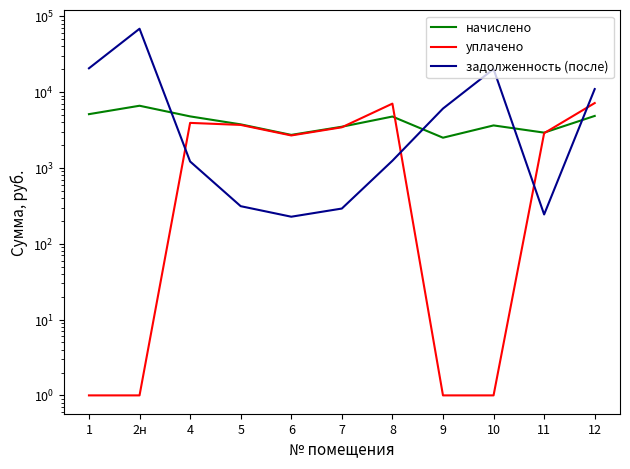

Reading right to left, extract all data points from this chart.

начислено: 4851.2	2921.2	3636.6	2503.9	4761.8	3495.0	2727.5	3755.8	4784.2	6610.0	5119.6
уплачено: 7174.4	2871.8	1.0	1.0	7049.3	3435.9	2681.4	3692.3	3927.3	1.0	1.0
задолженность (после): 10969.5	243.4	20170.6	6069.3	1244.7	291.2	227.3	313.0	1216.1	68510.4	20607.8